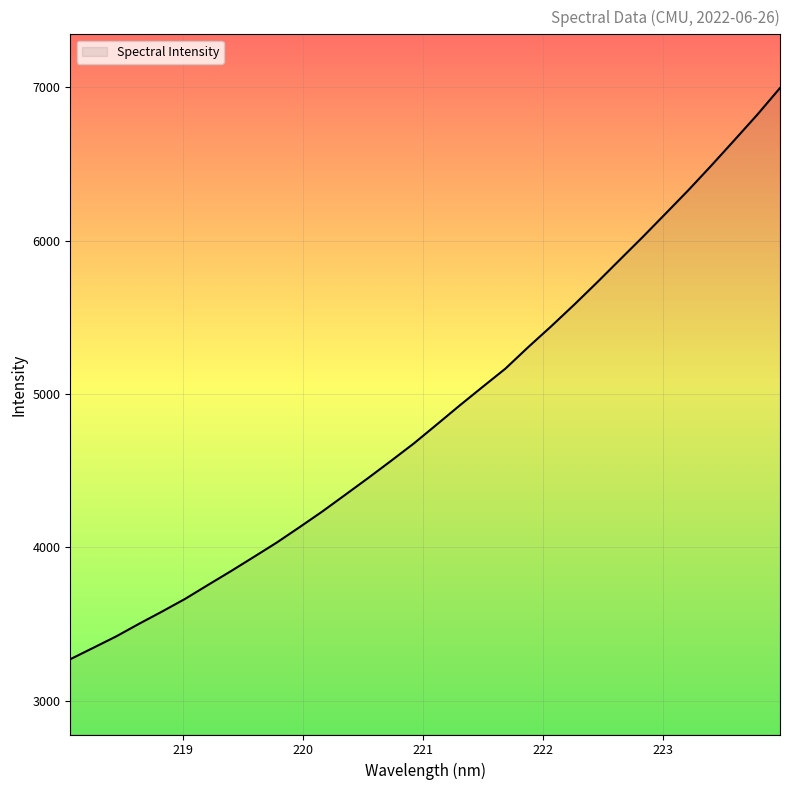

What is the difference between the maximum and minimum values?

3722.8